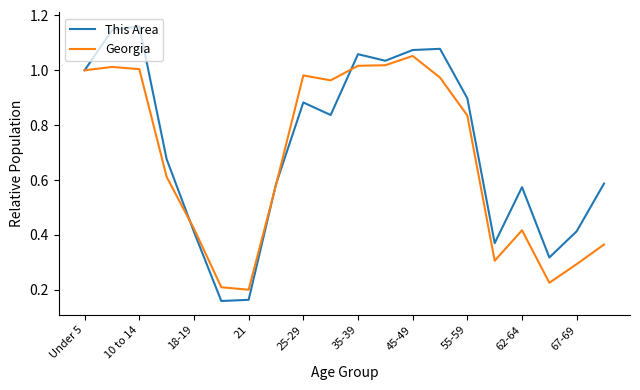

Rank the series by their maximum value, from highest to lowest.

This Area, Georgia